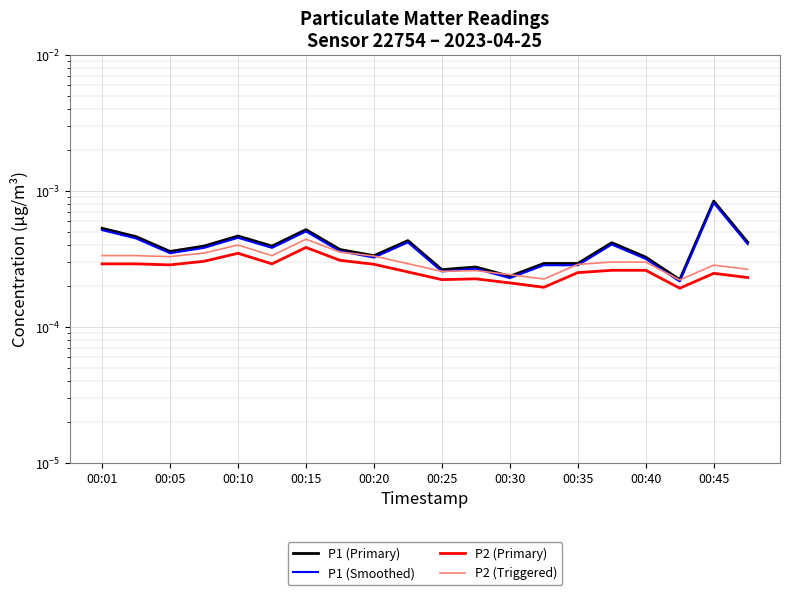

What is the label of the 1st point from the left?

00:01